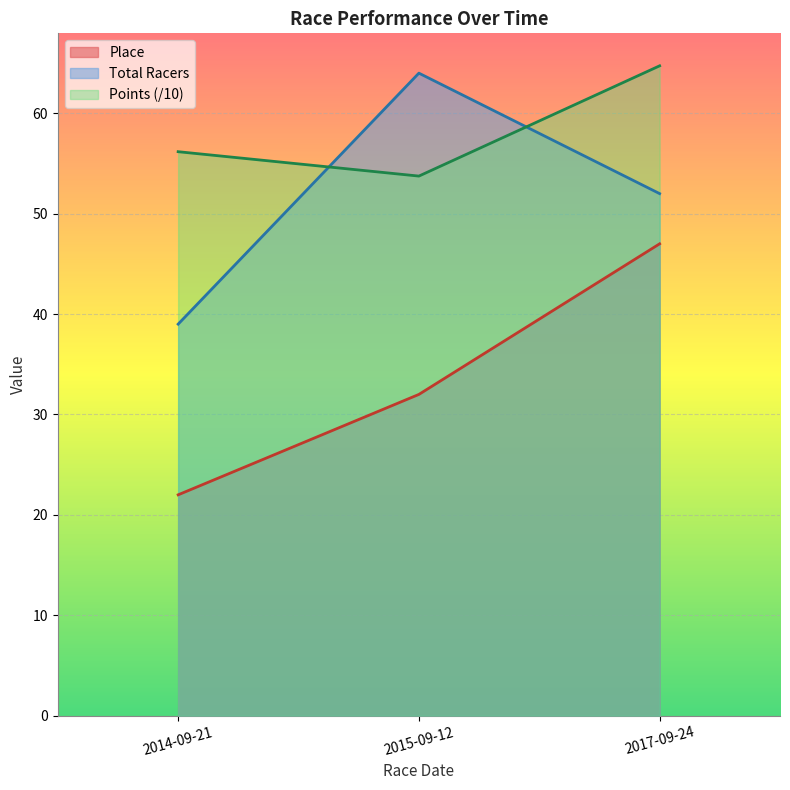

Rank the series by their maximum value, from lowest to highest.

Place, Total Racers, Points (/10)